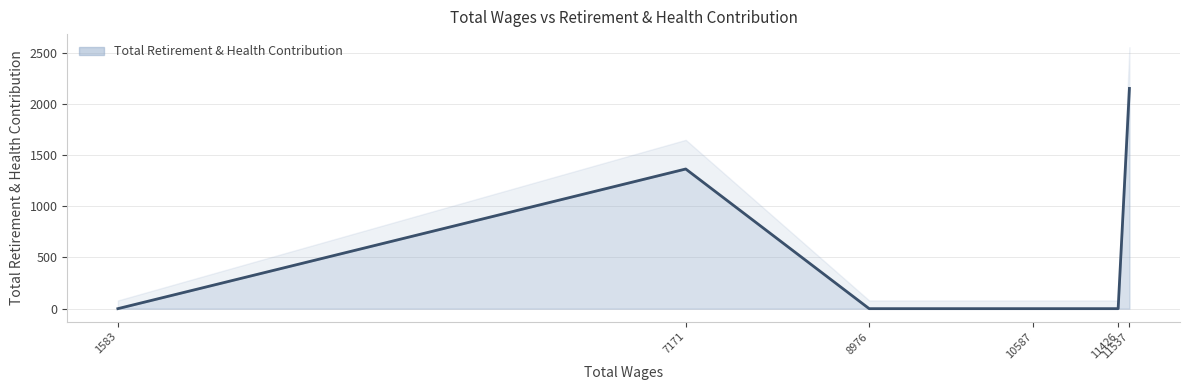

Where is the data nearest to the value 1075?

7171